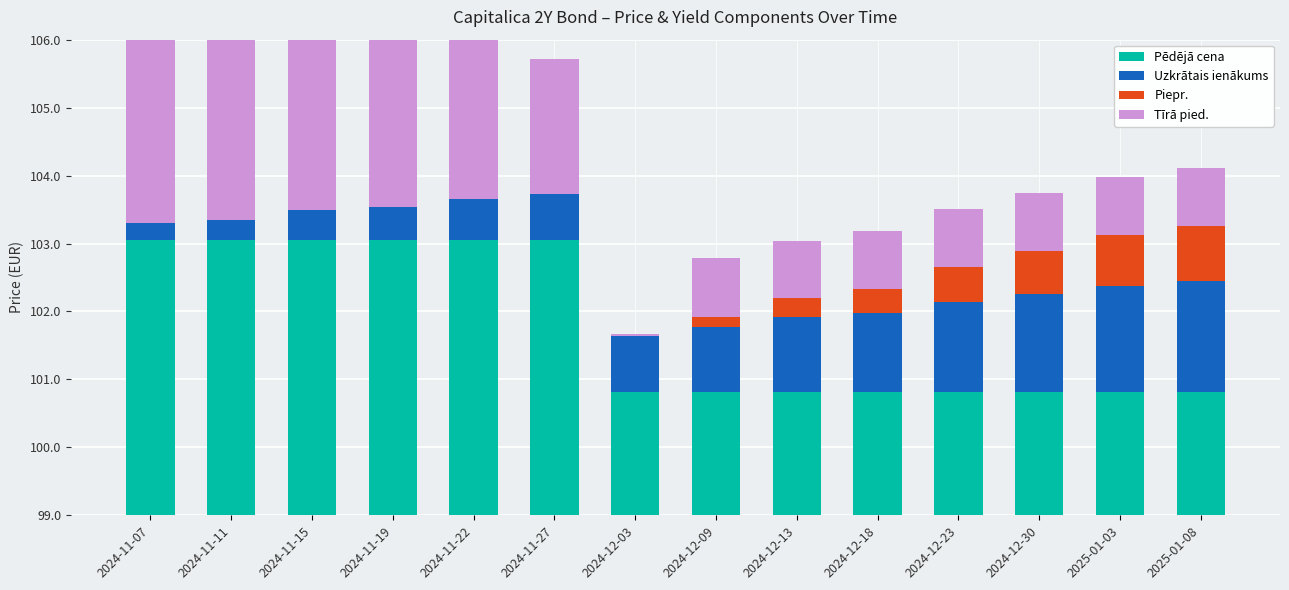

Reading left to right, extract all data points from this chart.

Pēdējā cena: 2024-11-07=103.0	2024-11-11=103.0	2024-11-15=103.0	2024-11-19=103.0	2024-11-22=103.0	2024-11-27=103.0	2024-12-03=100.8	2024-12-09=100.8	2024-12-13=100.8	2024-12-18=100.8	2024-12-23=100.8	2024-12-30=100.8	2025-01-03=100.8	2025-01-08=100.8
Uzkrātais ienākums: 2024-11-07=0.3	2024-11-11=0.3	2024-11-15=0.4	2024-11-19=0.5	2024-11-22=0.6	2024-11-27=0.7	2024-12-03=0.8	2024-12-09=1.0	2024-12-13=1.1	2024-12-18=1.2	2024-12-23=1.3	2024-12-30=1.4	2025-01-03=1.6	2025-01-08=1.6
Piepr.: 2024-11-07=0.0	2024-11-11=0.0	2024-11-15=0.0	2024-11-19=0.0	2024-11-22=0.0	2024-11-27=0.0	2024-12-03=0.0	2024-12-09=0.1	2024-12-13=0.3	2024-12-18=0.3	2024-12-23=0.5	2024-12-30=0.6	2025-01-03=0.7	2025-01-08=0.8
Tīrā pied.: 2024-11-07=2.7	2024-11-11=2.7	2024-11-15=2.6	2024-11-19=2.5	2024-11-22=2.4	2024-11-27=2.0	2024-12-03=0.0	2024-12-09=0.9	2024-12-13=0.8	2024-12-18=0.8	2024-12-23=0.9	2024-12-30=0.8	2025-01-03=0.8	2025-01-08=0.9